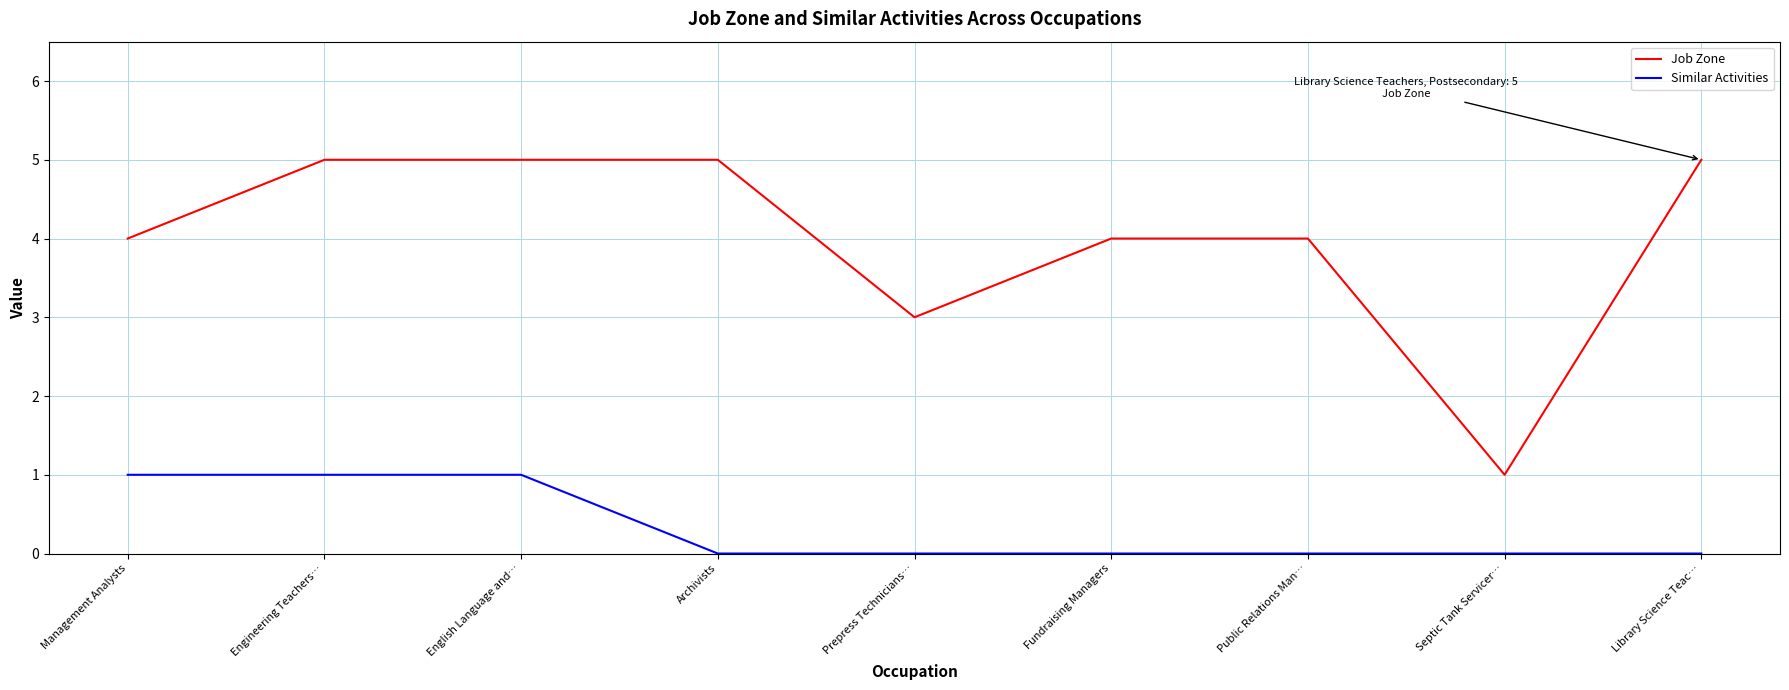

How many Job Zone values are between 4 and 5?

7